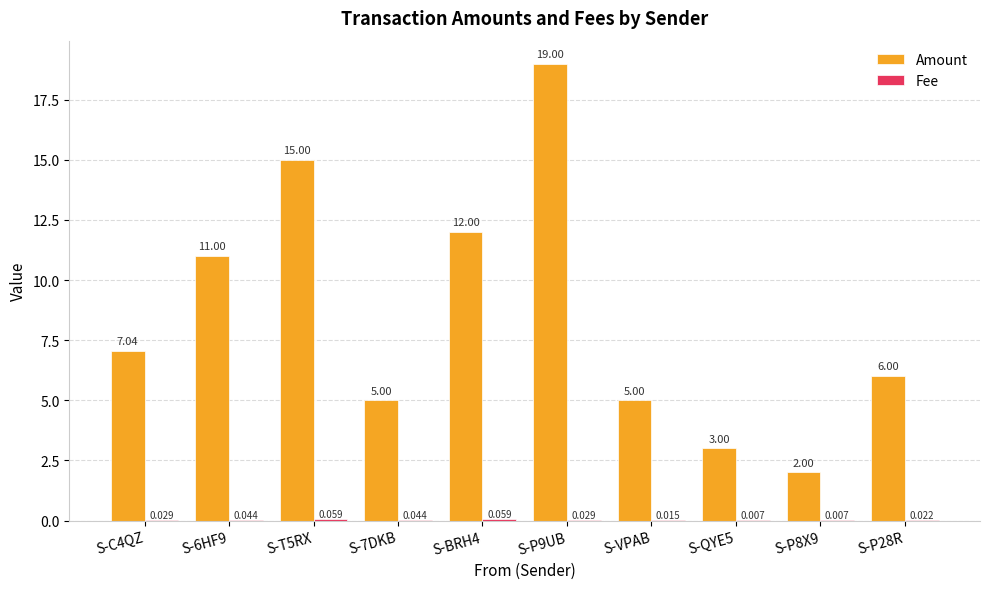

Which series has the largest total across all categories?

Amount